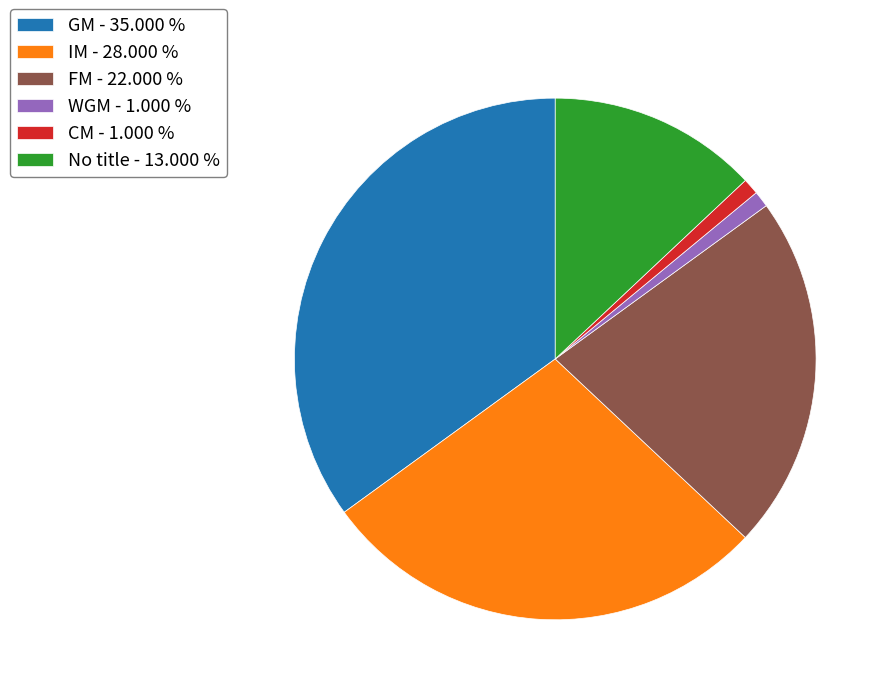

What is the largest slice in the pie chart?

GM - 35.000 %